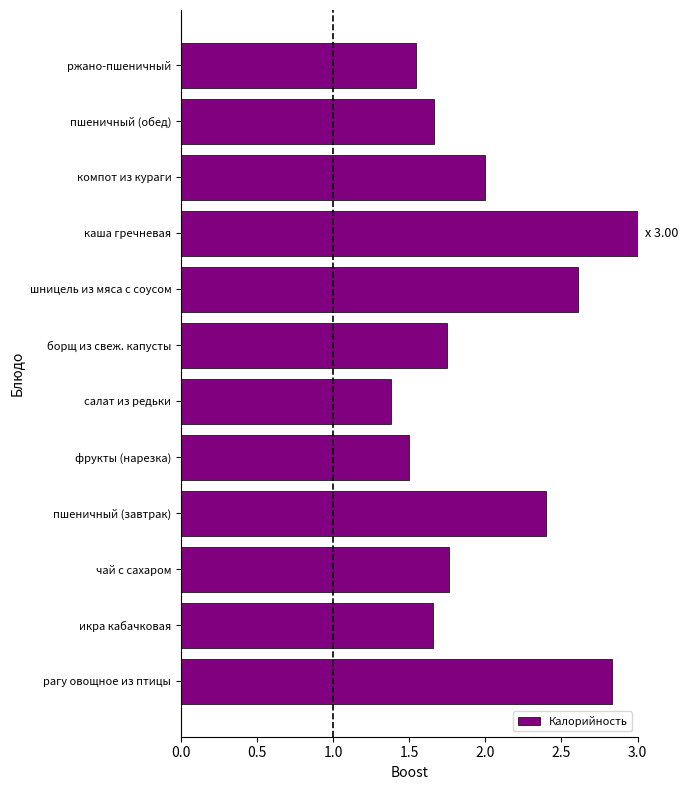

The value at каша гречневая is 1.2. True or false?

False